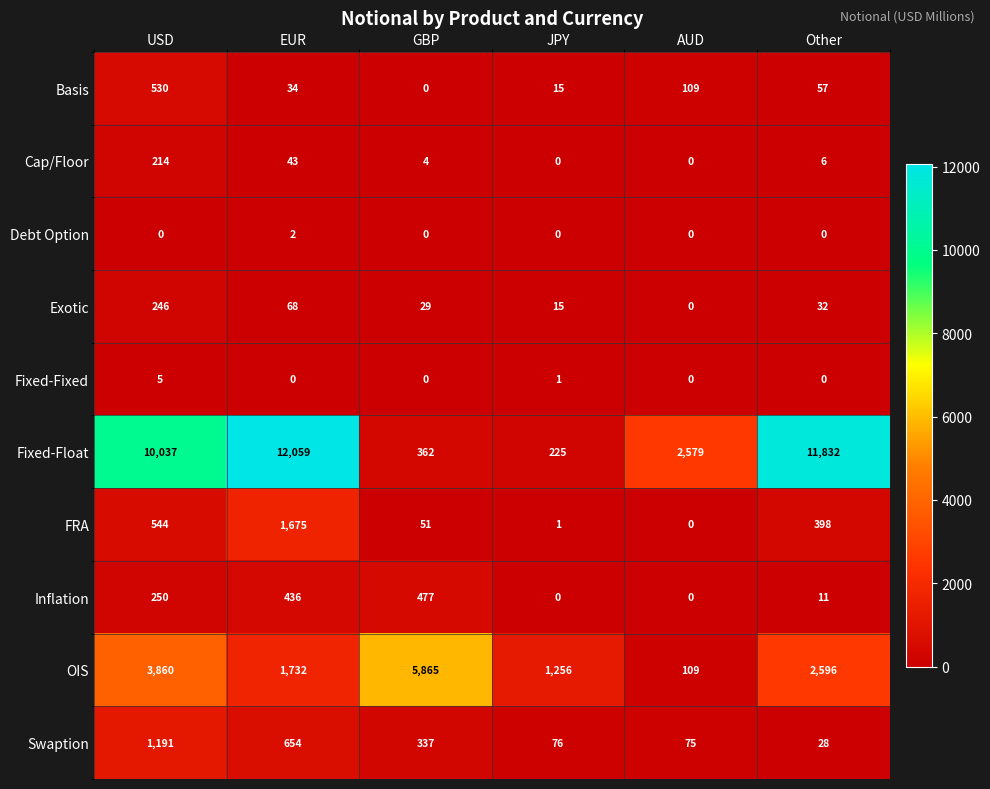

The value of Exotic at USD is 246. True or false?

True